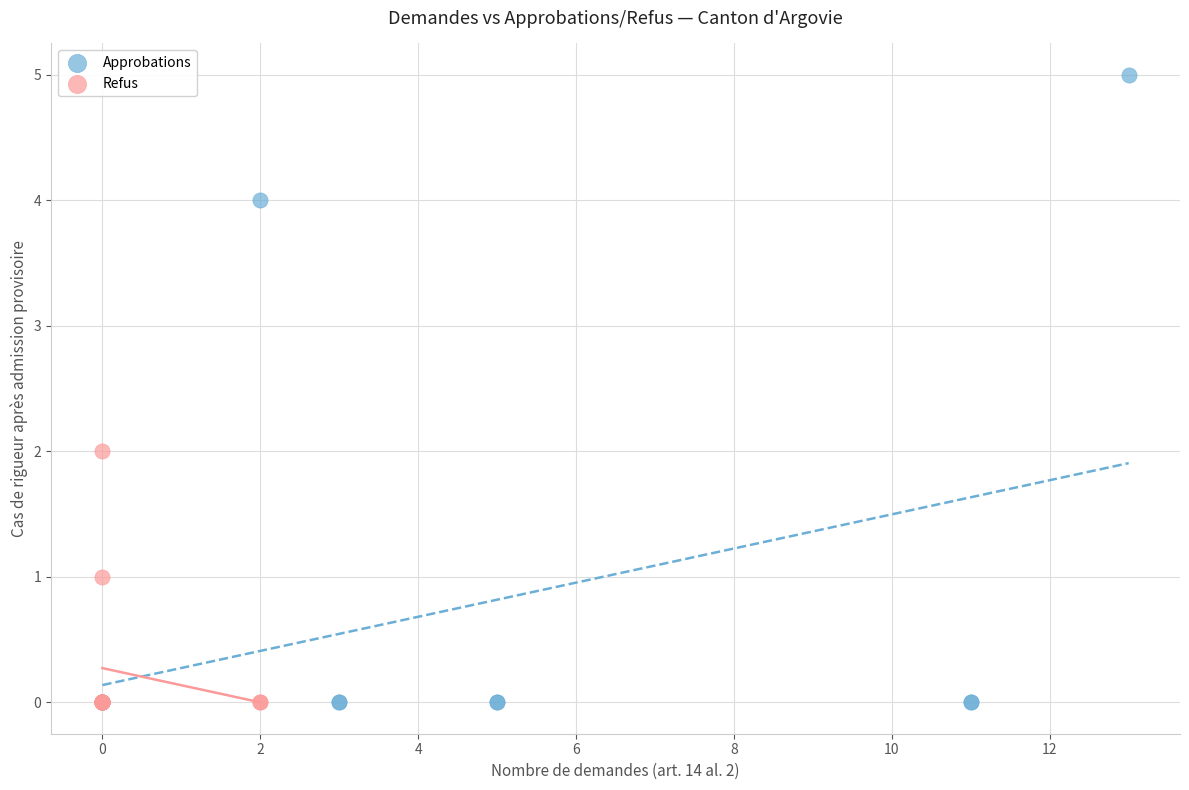

Which series reaches the maximum Y coordinate?

Approbations